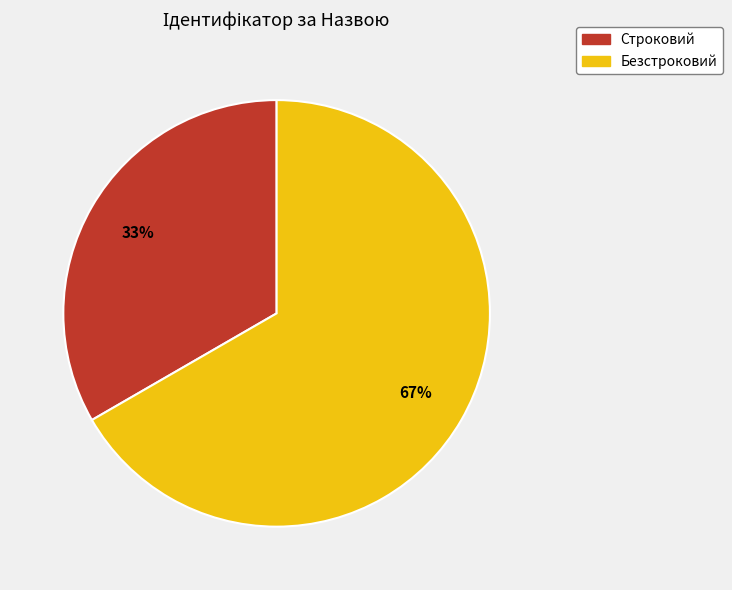

Rank the categories by value from lowest to highest.

Строковий, Безстроковий